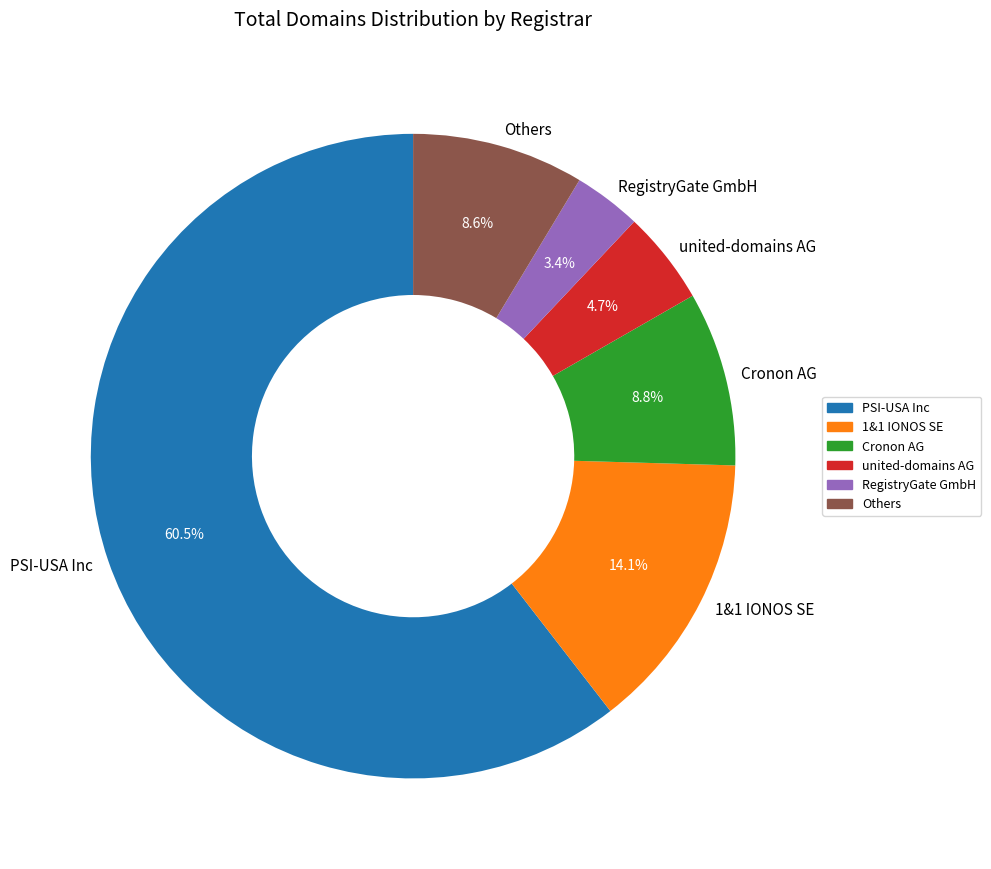

Which category has the biggest portion of the pie?

PSI-USA Inc